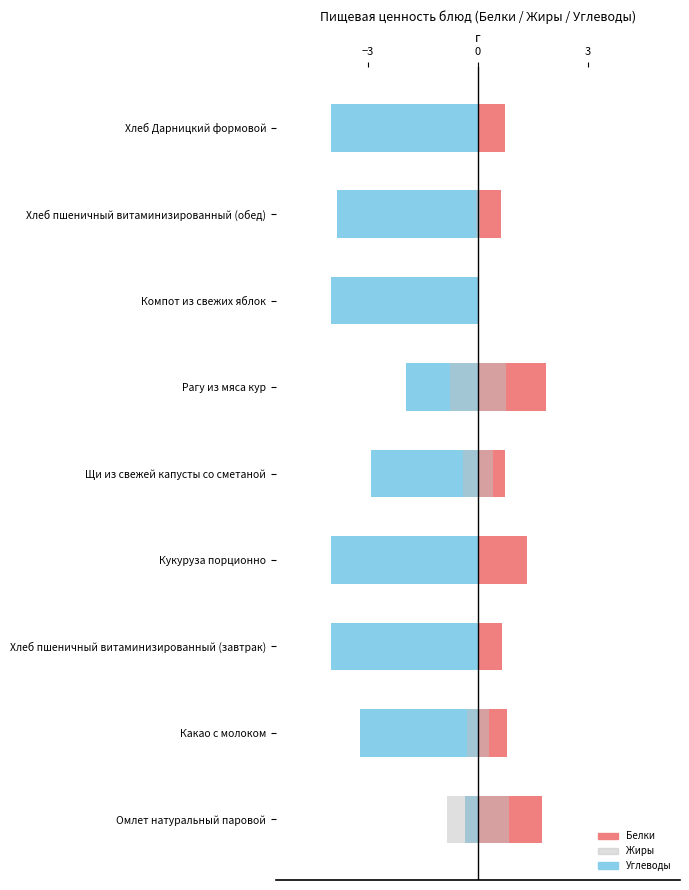

At which category does the chart reach its minimum across all series?

Хлеб пшеничный витаминизированный (завтрак)